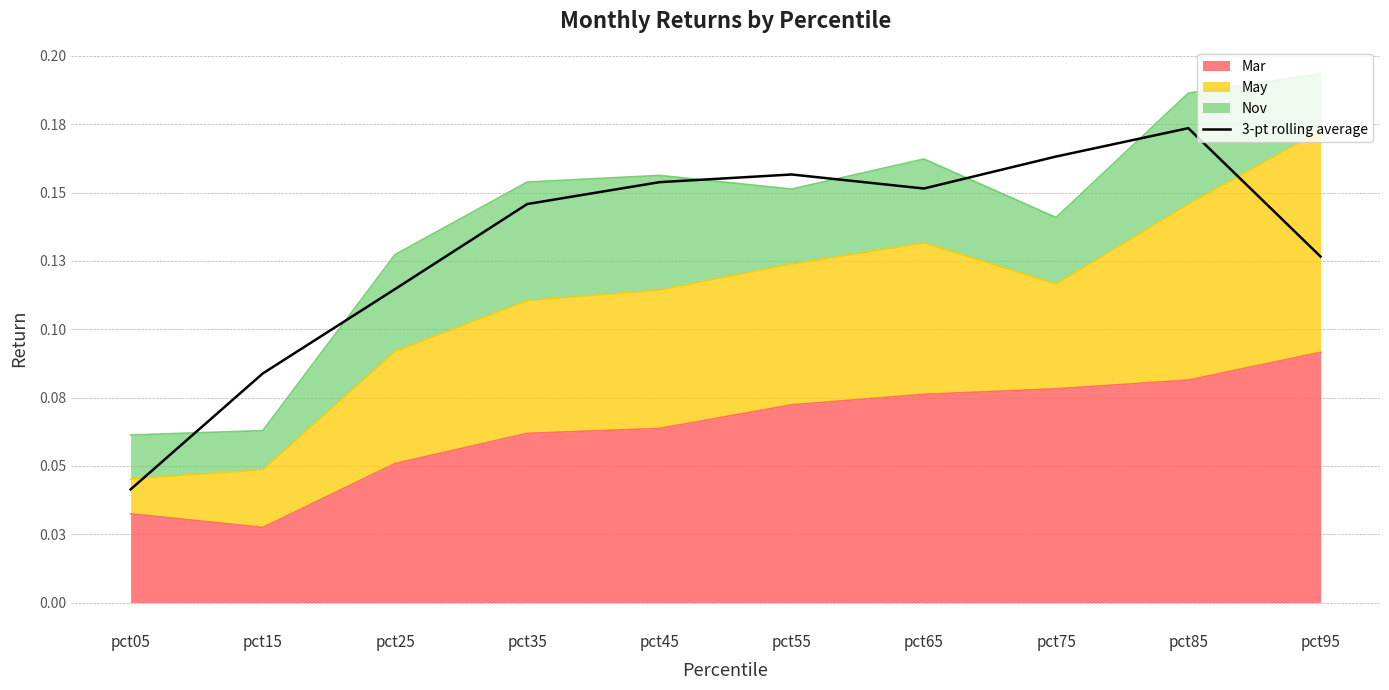

What is the value of the 2nd point from the left?

0.1